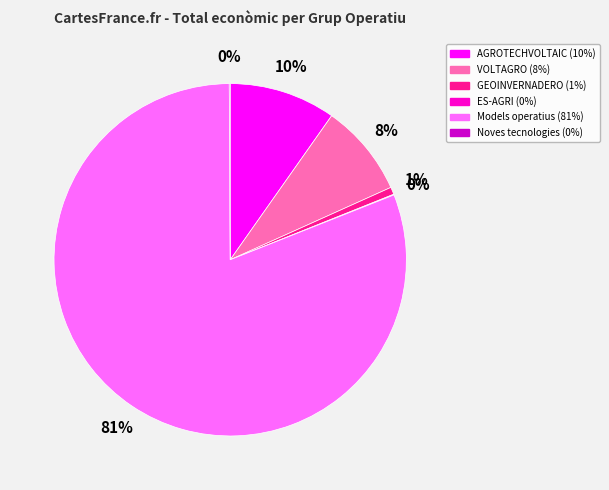

Combined, do GEOINVERNADERO and VOLTAGRO account for over 50%?

No